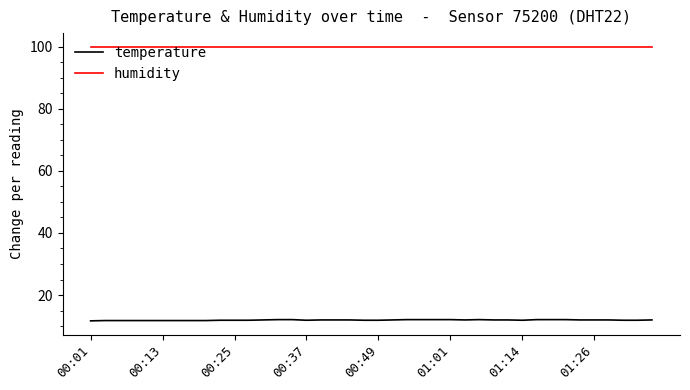

List the series in order of their overall mean, lowest first.

temperature, humidity